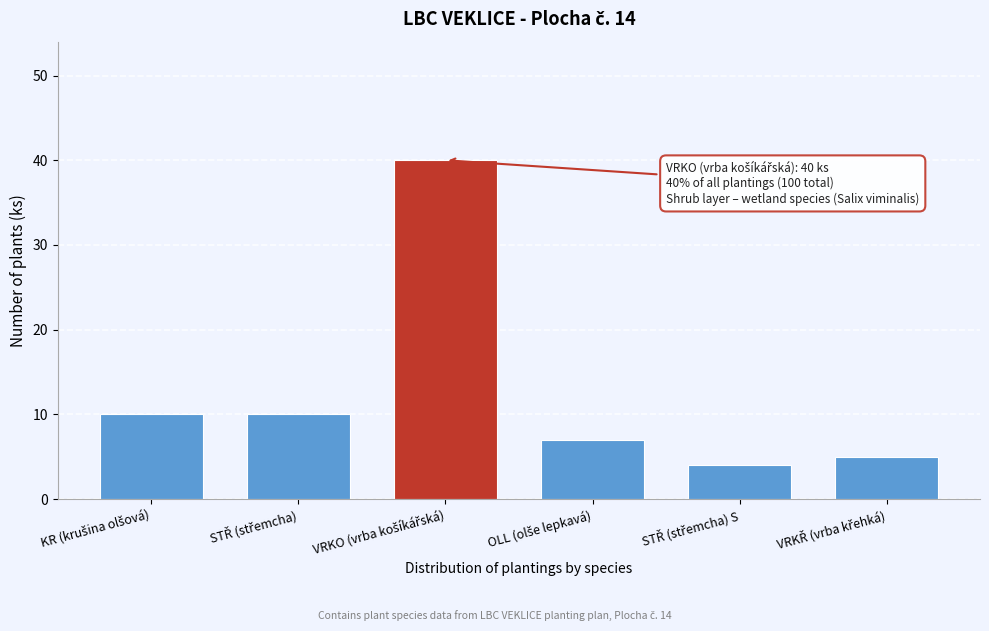

Reading left to right, transcribe all the data shown in this chart.

10	10	40	7	4	5